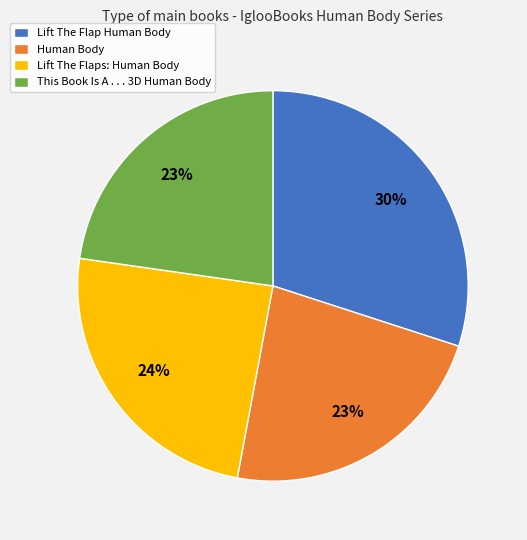

To the nearest percent, what percentage of the pie is Lift The Flaps: Human Body?

24%